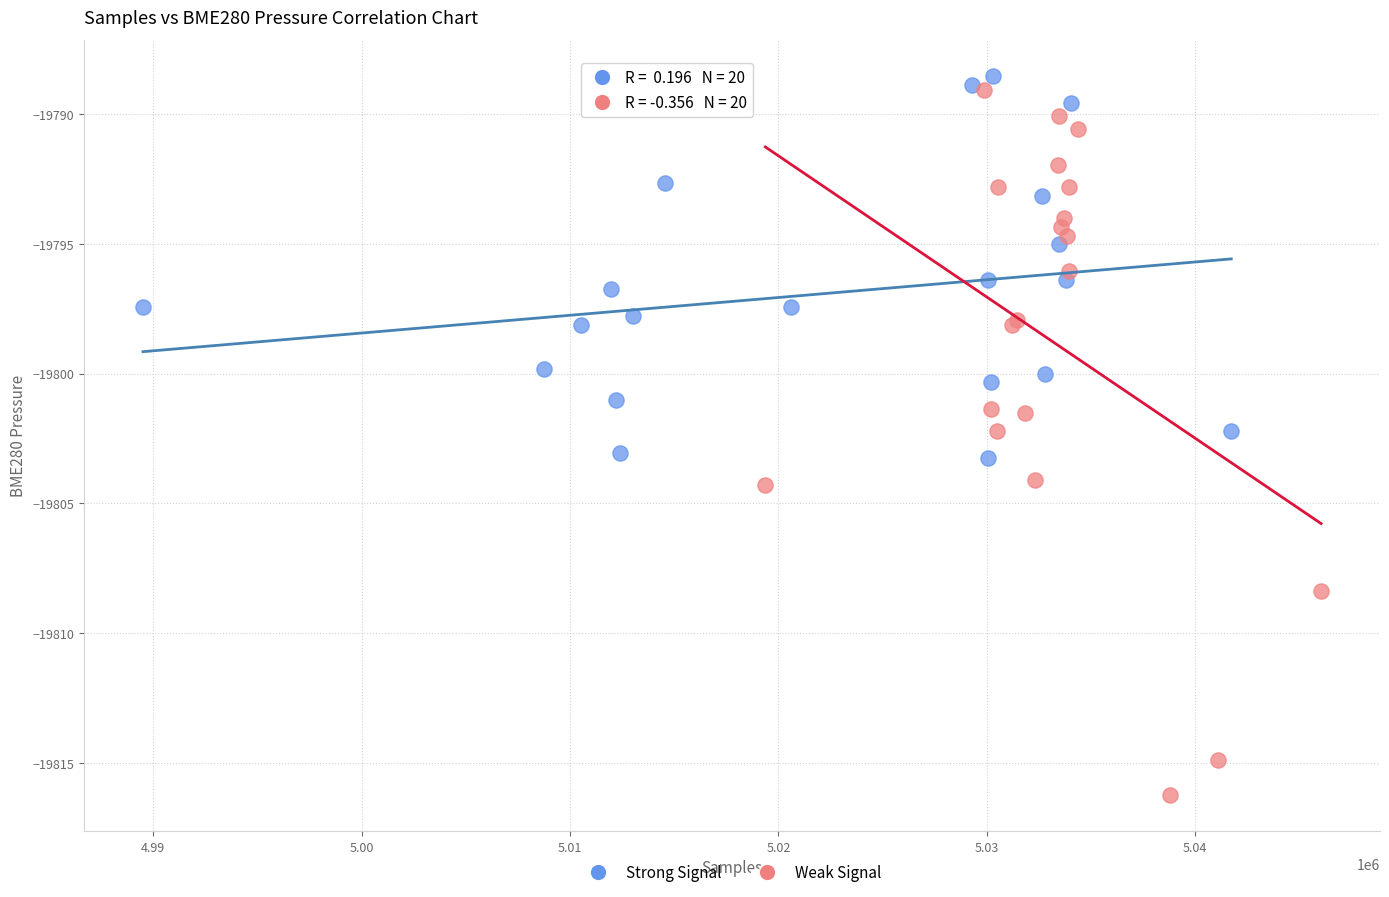

Which series reaches the minimum Y coordinate?

Weak Signal